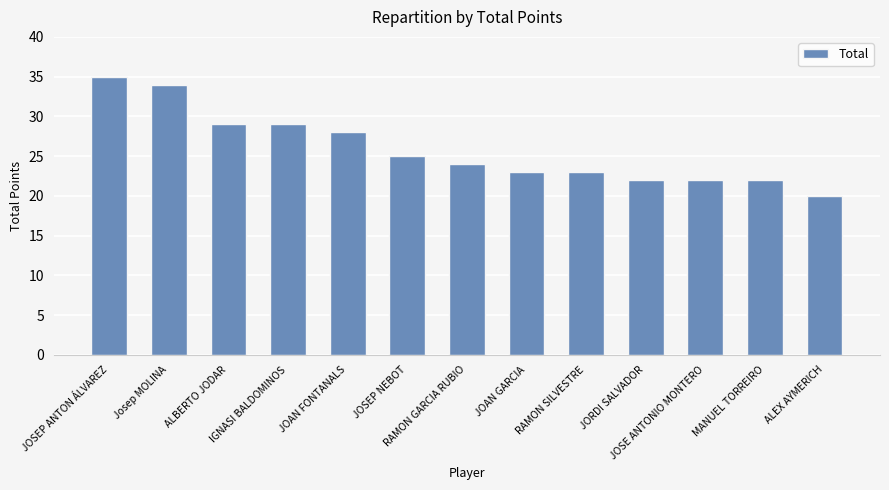

Reading right to left, transcribe all the data shown in this chart.

20	22	22	22	23	23	24	25	28	29	29	34	35